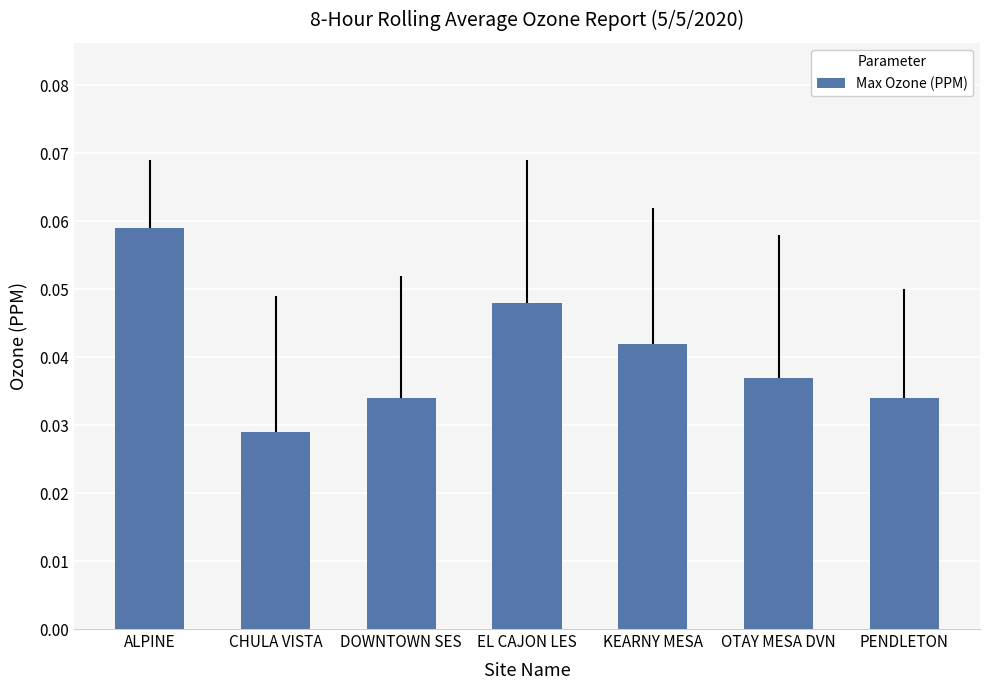

Where is the data nearest to the value 0?

CHULA VISTA